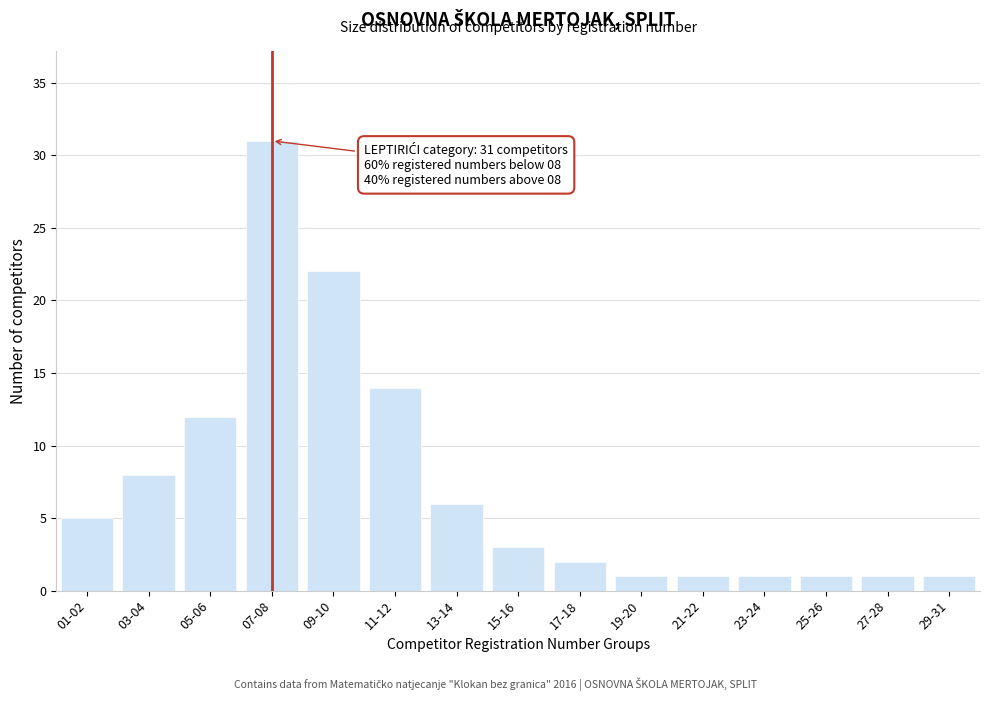

Reading left to right, what are all the values shown in this chart?

5	8	12	31	22	14	6	3	2	1	1	1	1	1	1